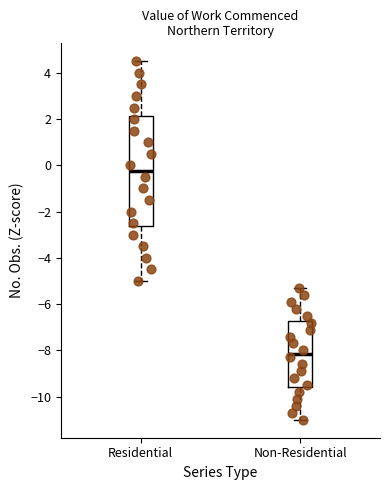

Reading left to right, read every box against the y-axis: the position of its median line, the range the box covers, and the ends of its whiskers. The values are not printed on the chart, so give them approximately, as read against the axis.

Residential: median -0.2, box -2.6 to 2.2, whiskers -5.0 to 4.6
Non-Residential: median -8.2, box -9.6 to -6.8, whiskers -11.0 to -5.2